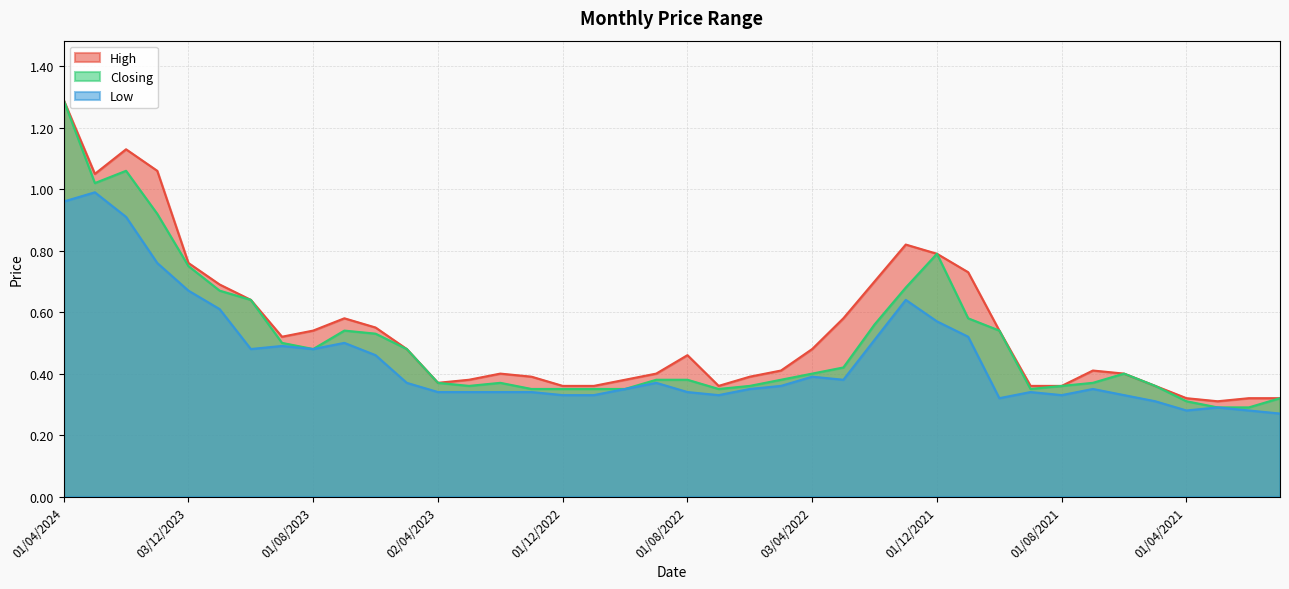

At which category is the sum across all series the highest?

01/04/2024